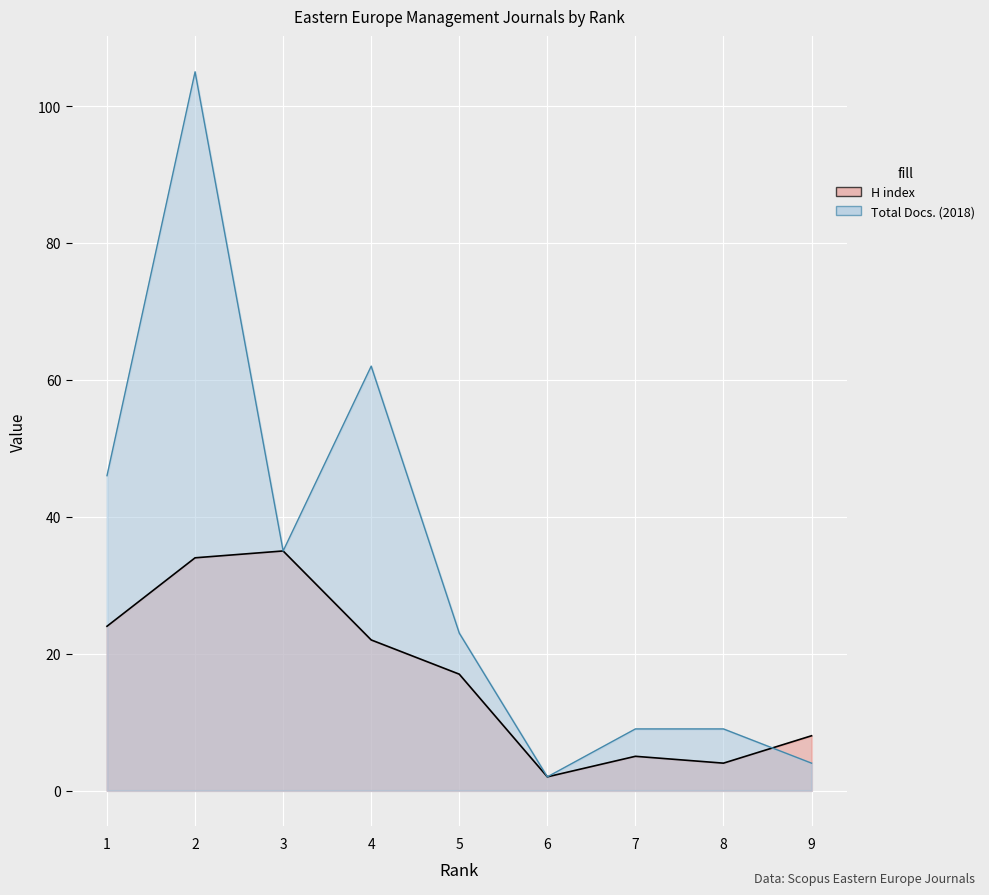

At how many categories does at least one series exceed 82?

1